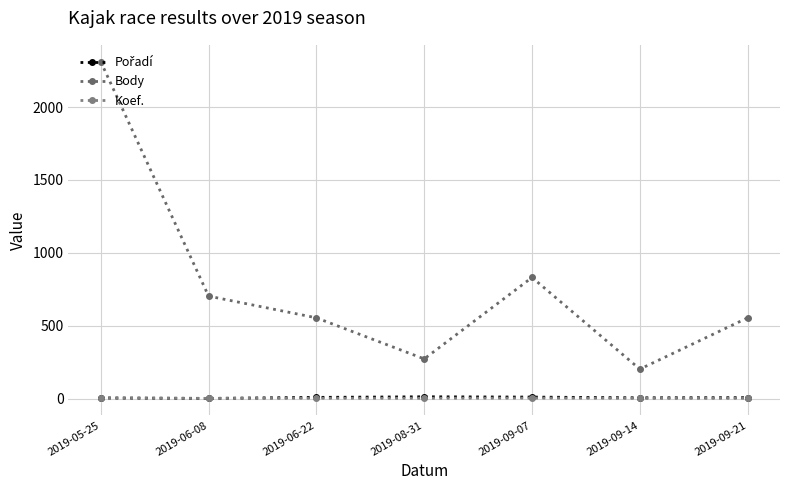

True or false: Body and Koef. intersect in this chart.

False